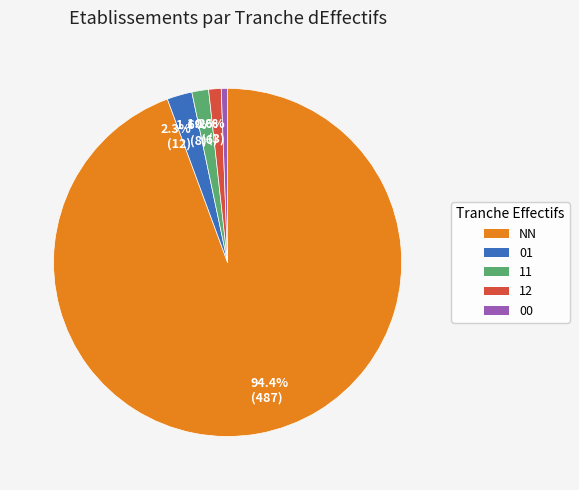

What is the smallest slice in the pie chart?

00